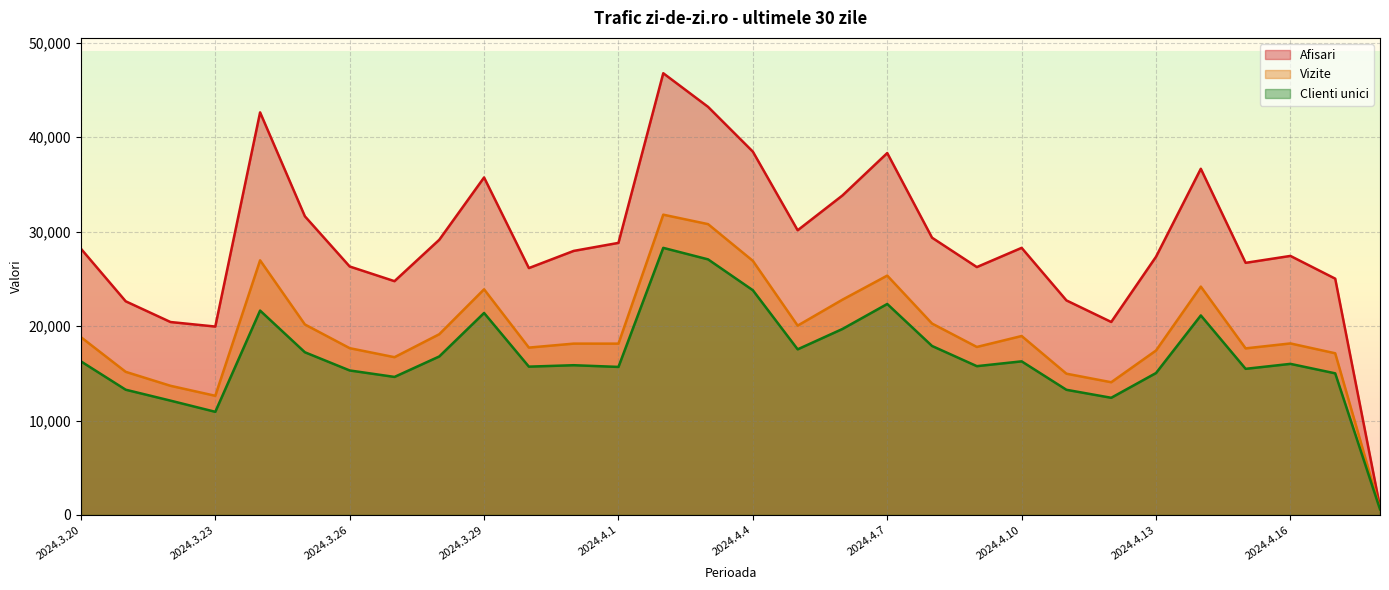

What is the label of the 3rd point from the right?

2024.4.16